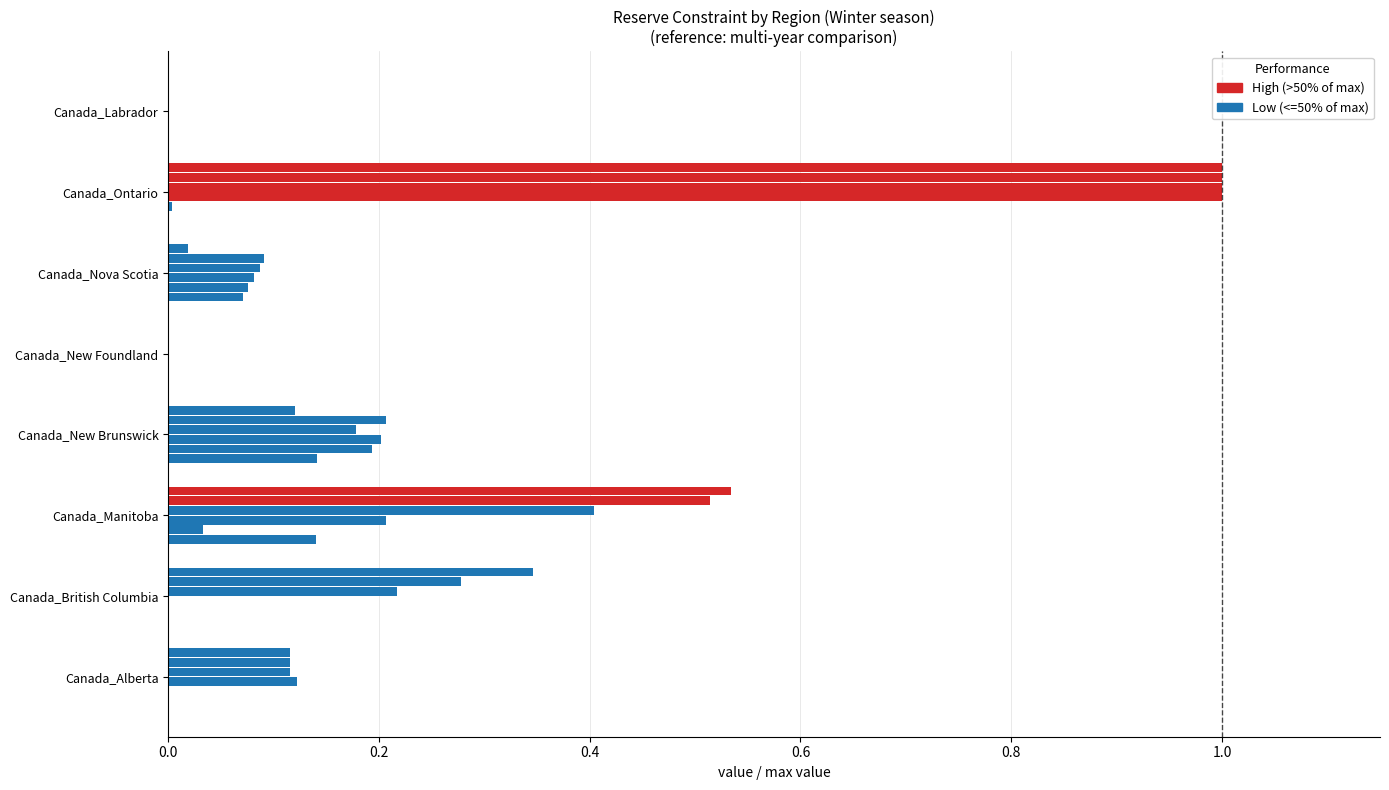

Which has a higher value, Canada_Ontario or Canada_New Brunswick?

Canada_New Brunswick